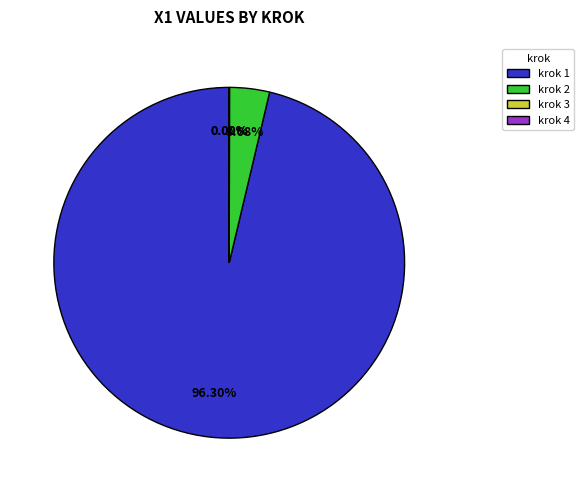

Is krok 1 the majority of the pie?

Yes